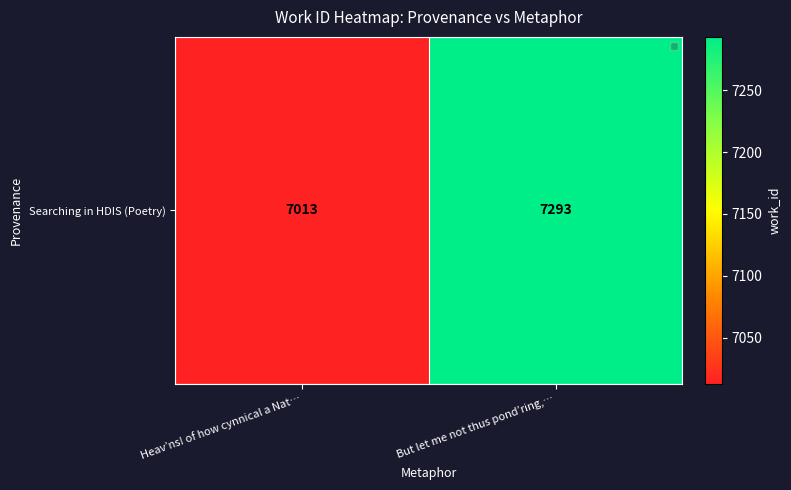

What is the difference between the values at But let me not thus pond’ring,… and Heav’ns! of how cynnical a Nat…?

280